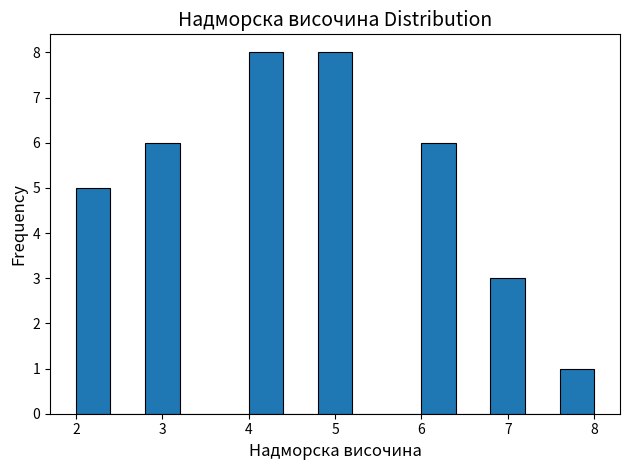

Reading left to right, list every bar in this chart as the range it spans on the x-axis followed by its height. The values are not printed on the chart, so give them approximately, as read against the axis.

2.0 to 2.4: 5
2.4 to 2.8: 0
2.8 to 3.2: 6
3.2 to 3.6: 0
3.6 to 4.0: 0
4.0 to 4.4: 8
4.4 to 4.8: 0
4.8 to 5.2: 8
5.2 to 5.6: 0
5.6 to 6.0: 0
6.0 to 6.4: 6
6.4 to 6.8: 0
6.8 to 7.2: 3
7.2 to 7.6: 0
7.6 to 8.0: 1